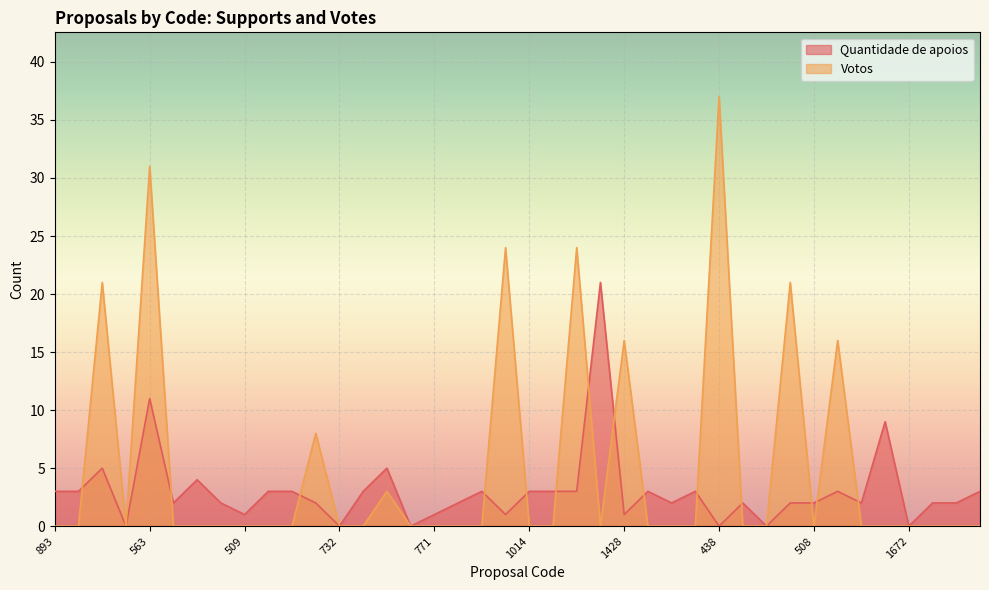

How many lines are shown in the chart?

2